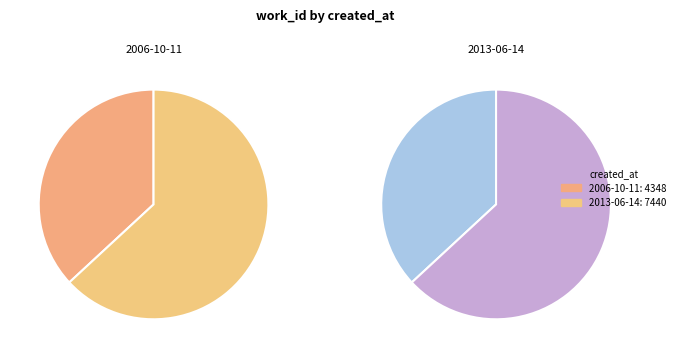

What is the change in value from 2006-10-11 to 2013-06-14?

+3092